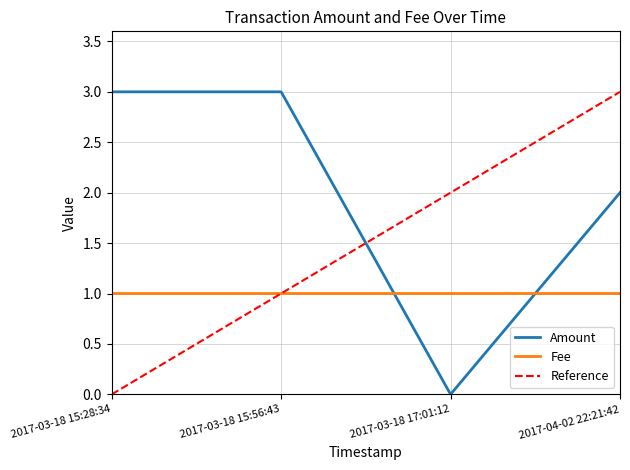

Which category has the highest value in the Reference series?

2017-04-02 22:21:42